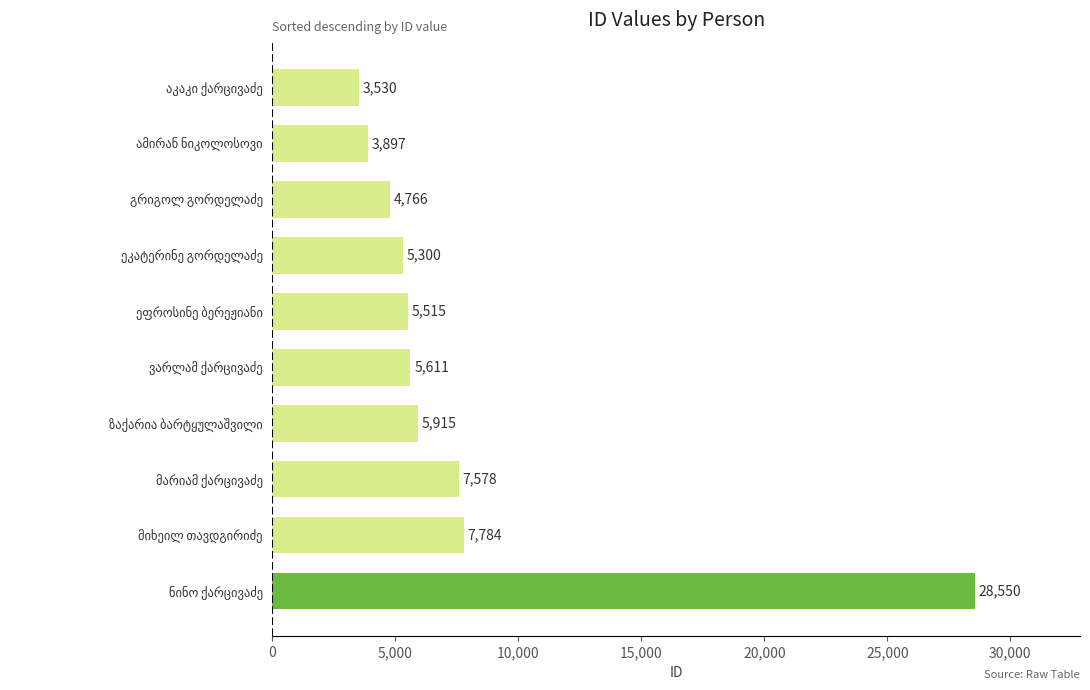

Count the number of data series in this chart.

1